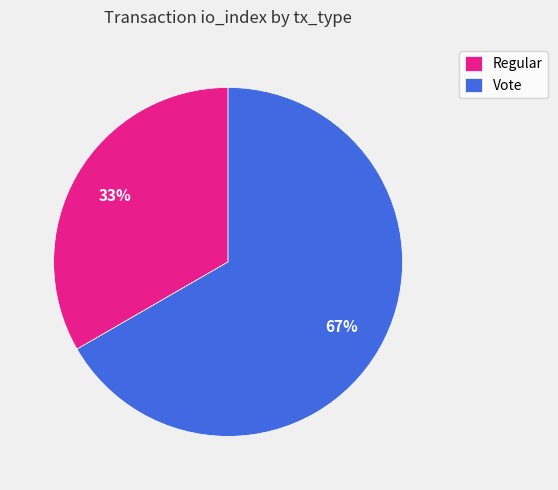

Between Vote and Regular, which is larger?

Vote